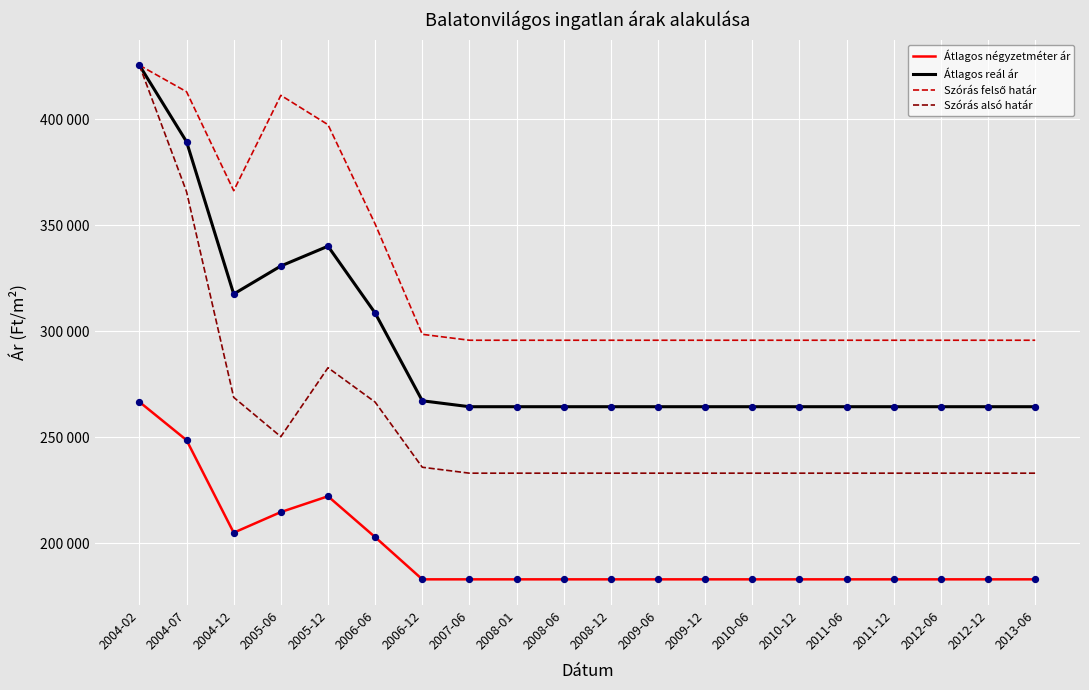

What is the total value across all series at 2009-06?

976226